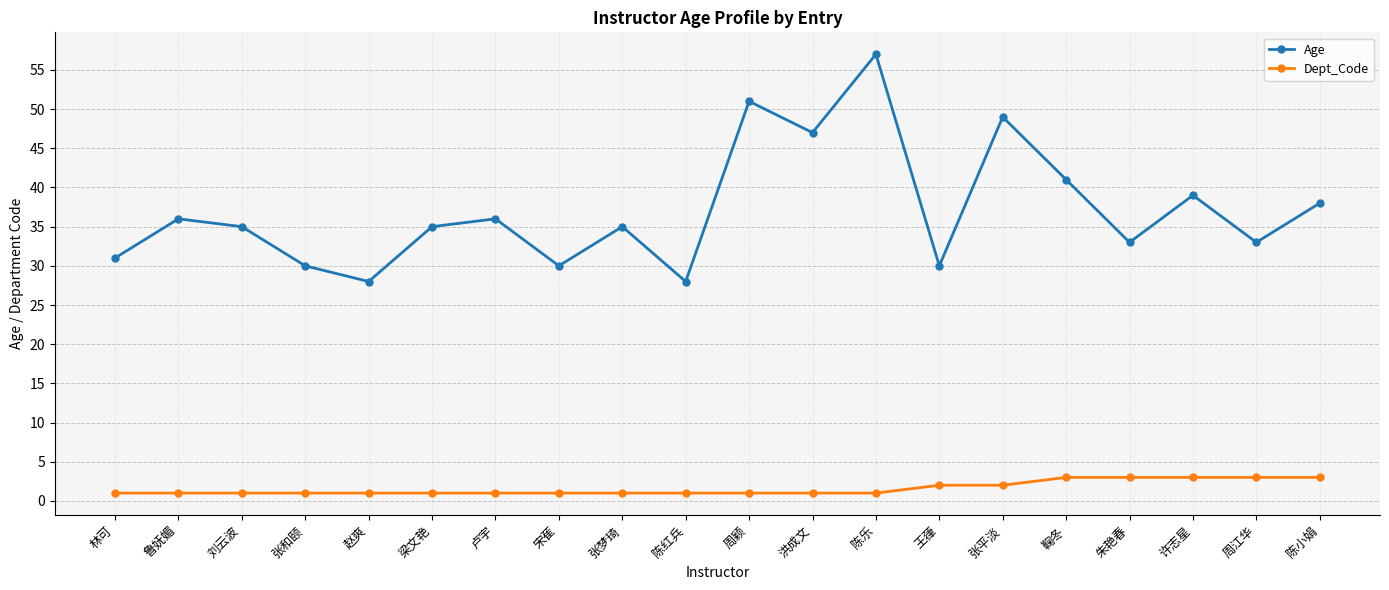

List the series in order of their overall mean, highest first.

Age, Dept_Code